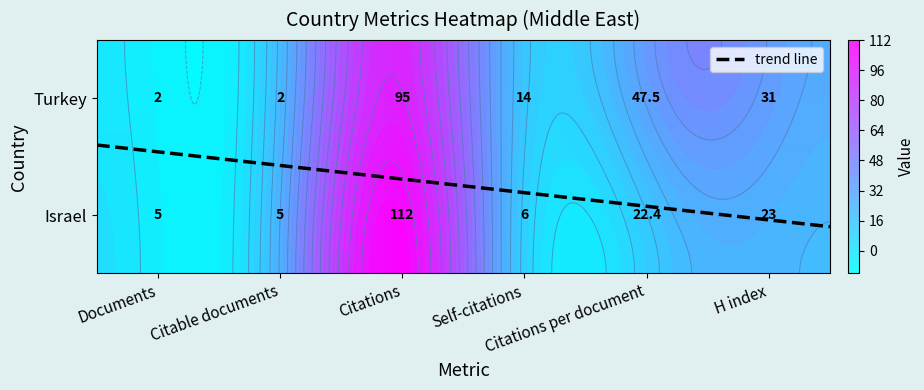

Reading right to left, what are all the values shown in this chart?

Israel: 23.0	22.4	6.0	112.0	5.0	5.0
Turkey: 31.0	47.5	14.0	95.0	2.0	2.0